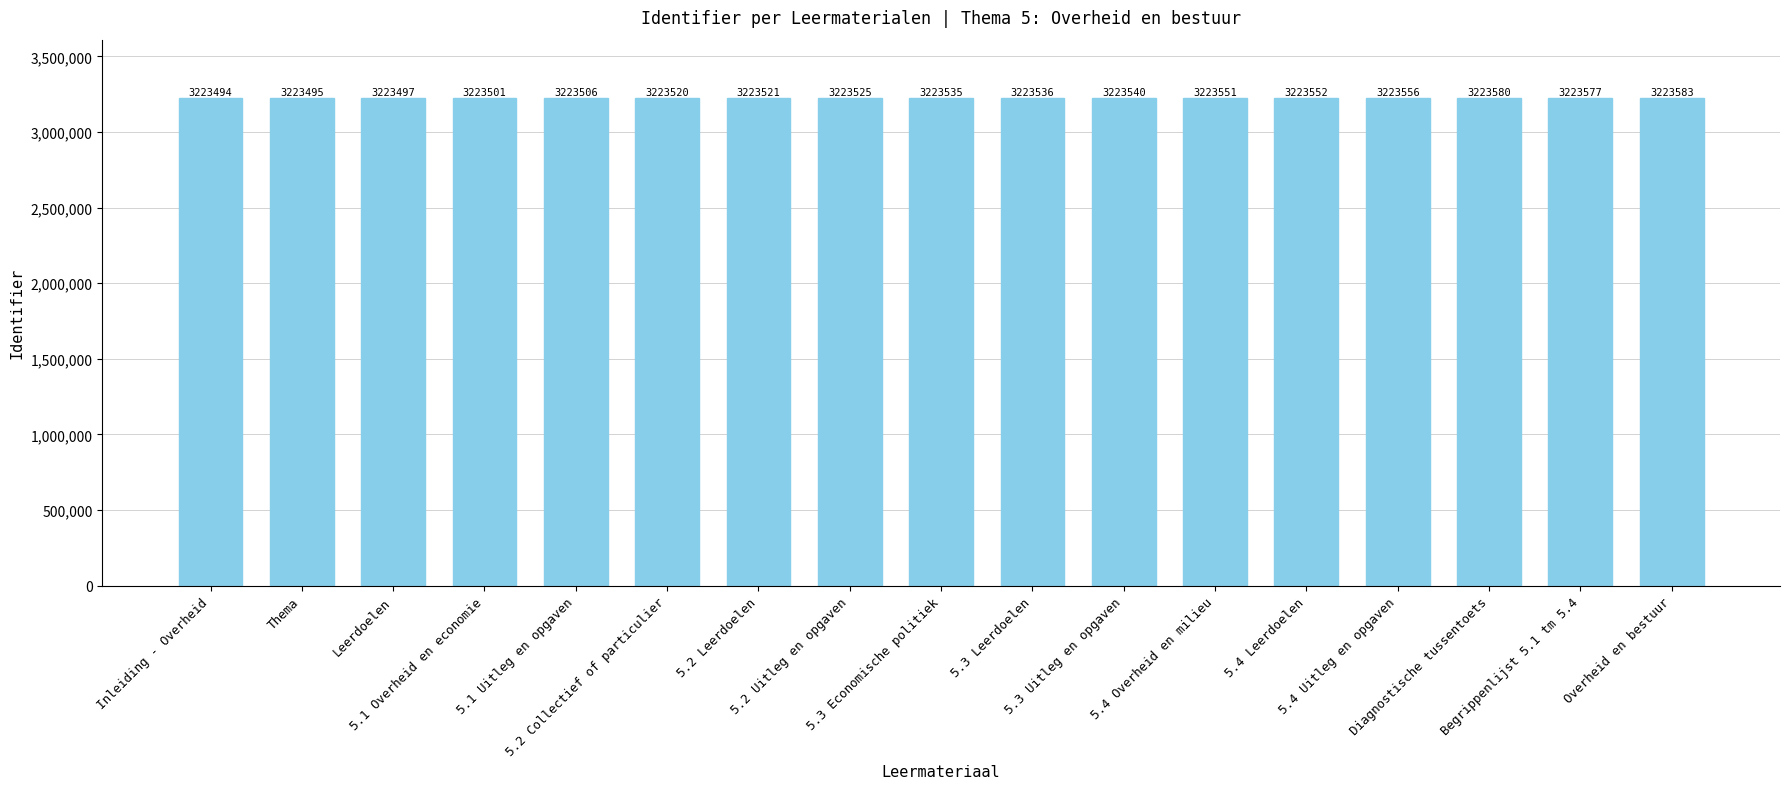

How many data points does each series have?

17